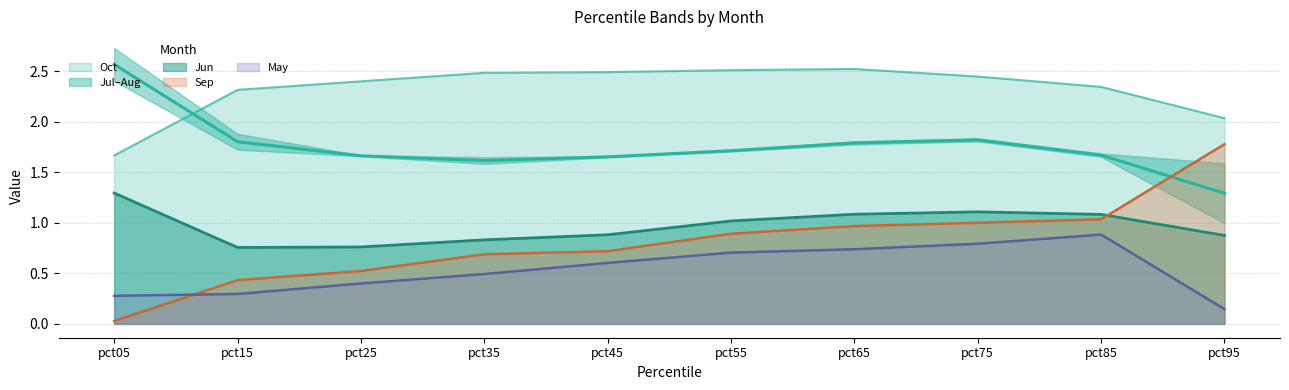

True or false: Jun and May intersect in this chart.

False